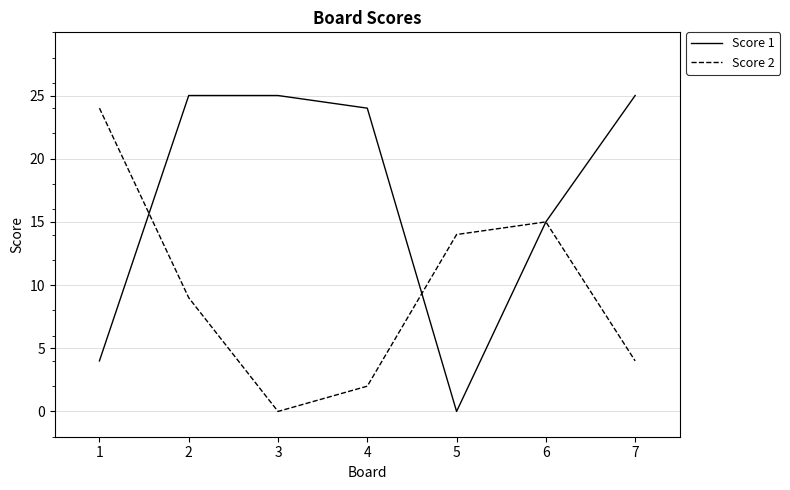

Rank the series by their maximum value, from lowest to highest.

Score 2, Score 1